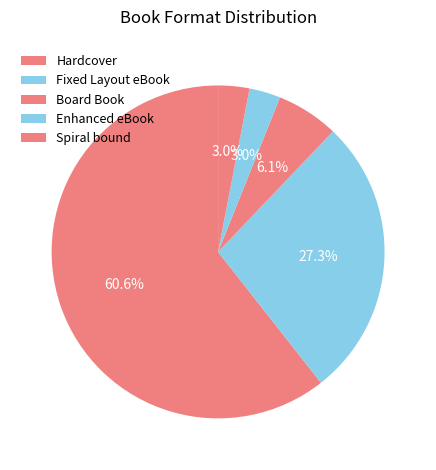

Rank the categories by value from lowest to highest.

Enhanced eBook, Spiral bound, Board Book, Fixed Layout eBook, Hardcover